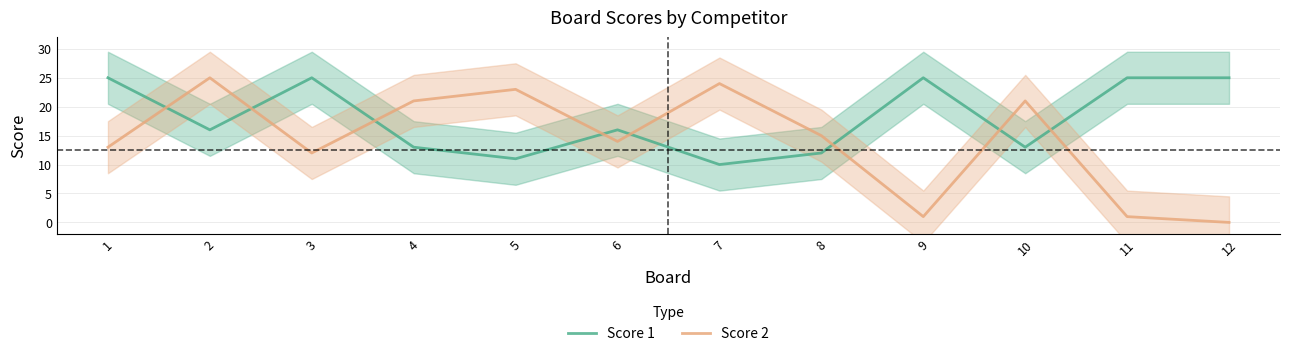

After their last crossing, which series has the higher values: Score 1 or Score 2?

Score 1